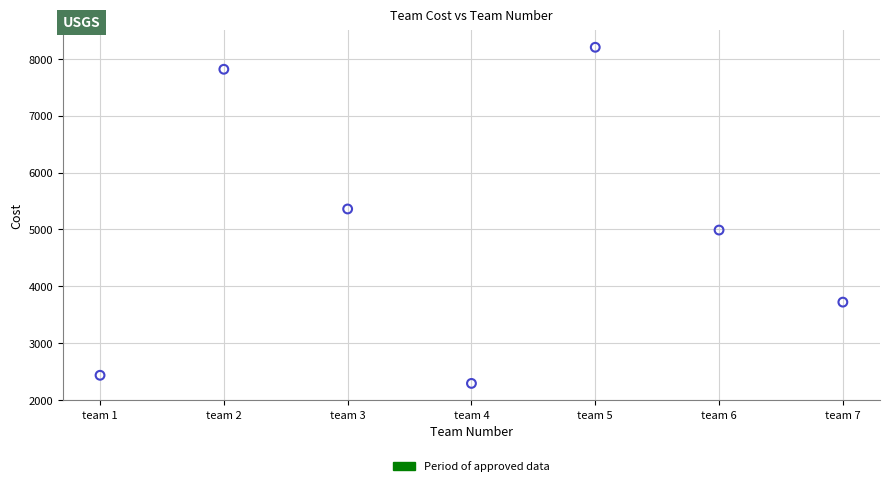

What is the range of Y values (max minus min)?

5914